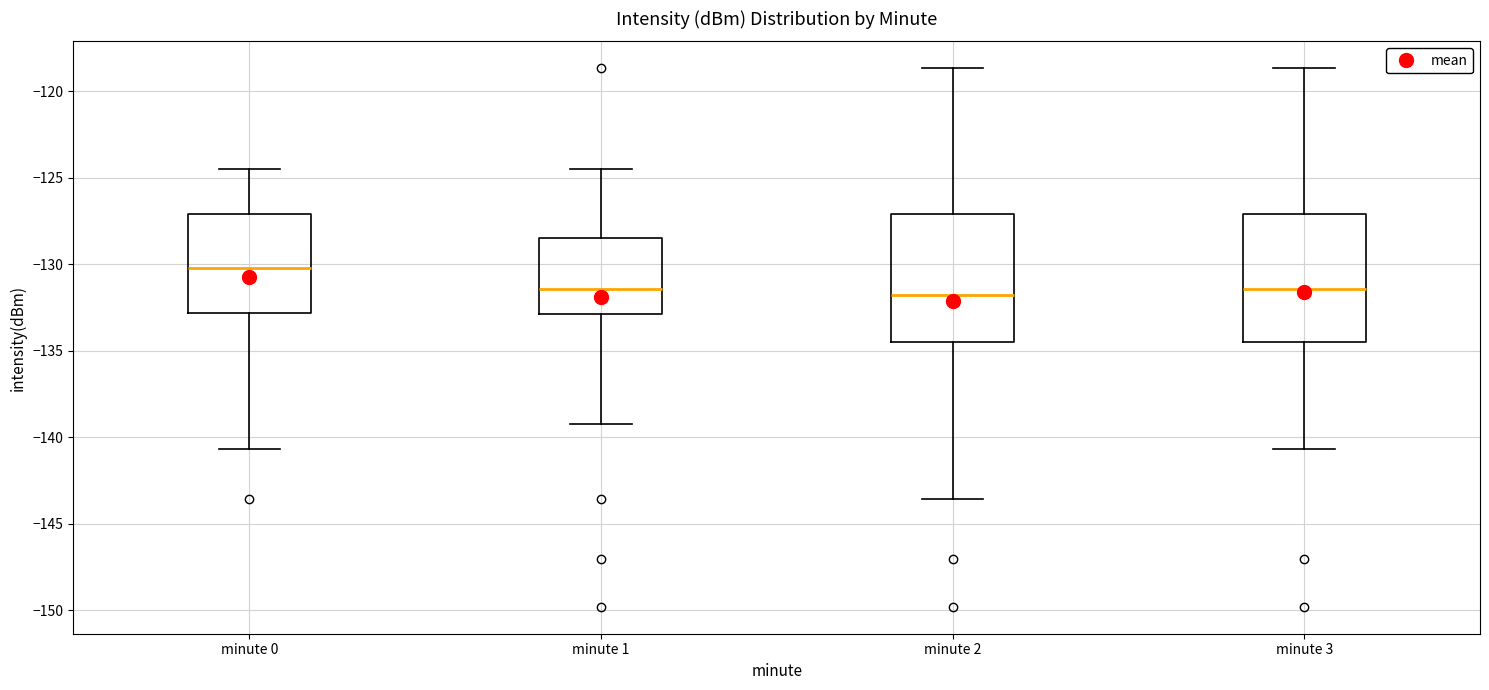

Where is the upper edge of the box for minute 3 on the y-axis? The values are not printed on the chart, so give them approximately, as read against the axis.

-127.0